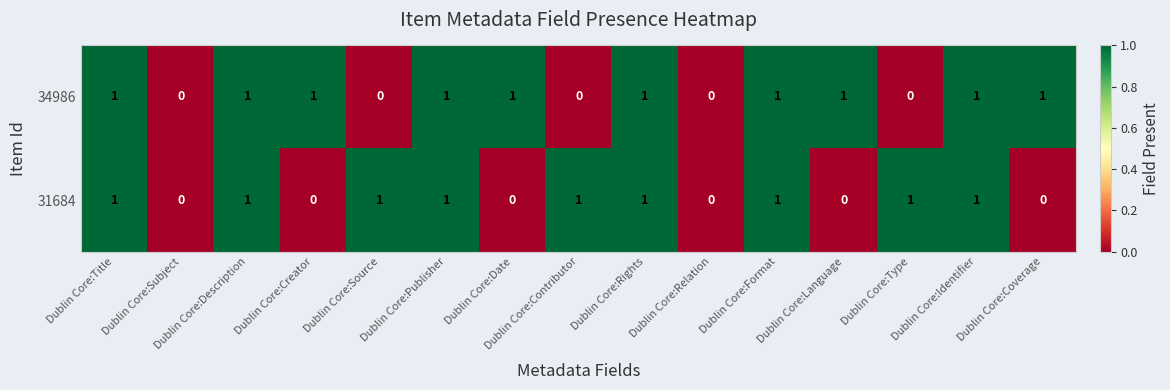

At Dublin Core:Contributor, list the series in order from largest to smallest.

31684, 34986